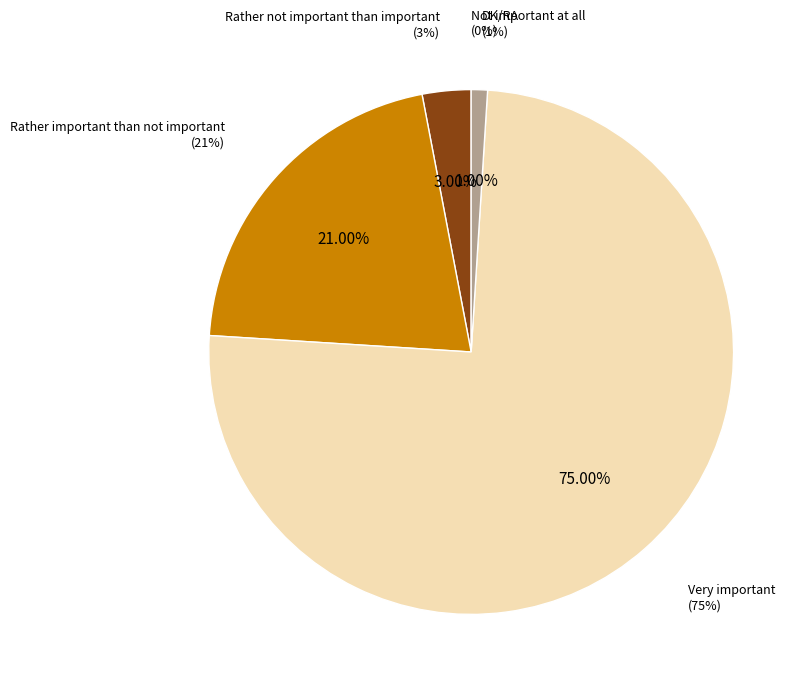

Which has a higher value, Rather not important than important or Very important?

Very important